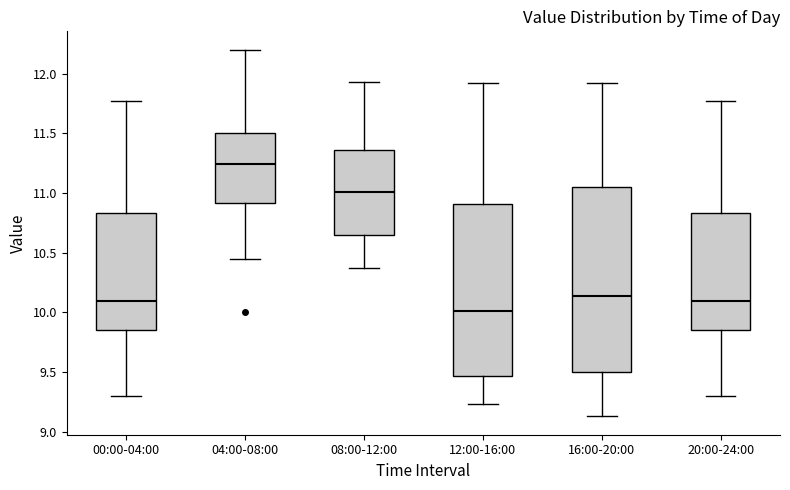

Reading left to right, transcribe this box plot: for each box, give where its median line is, the range the box spans, and where its two whiskers end, as read against the y-axis. The values are not printed on the chart, so give them approximately, as read against the axis.

00:00-04:00: median 10.10, box 9.85 to 10.85, whiskers 9.30 to 11.75
04:00-08:00: median 11.25, box 10.90 to 11.50, whiskers 10.45 to 12.20
08:00-12:00: median 11.00, box 10.65 to 11.35, whiskers 10.35 to 11.95
12:00-16:00: median 10.00, box 9.45 to 10.90, whiskers 9.25 to 11.90
16:00-20:00: median 10.15, box 9.50 to 11.05, whiskers 9.15 to 11.90
20:00-24:00: median 10.10, box 9.85 to 10.85, whiskers 9.30 to 11.75